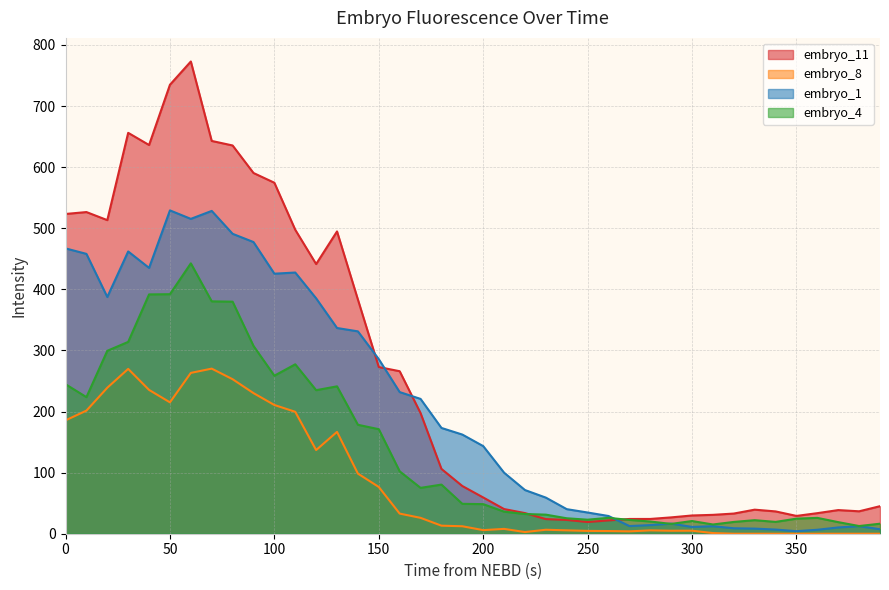

What is the difference between the maximum and minimum values in the embryo_1 series?

525.0